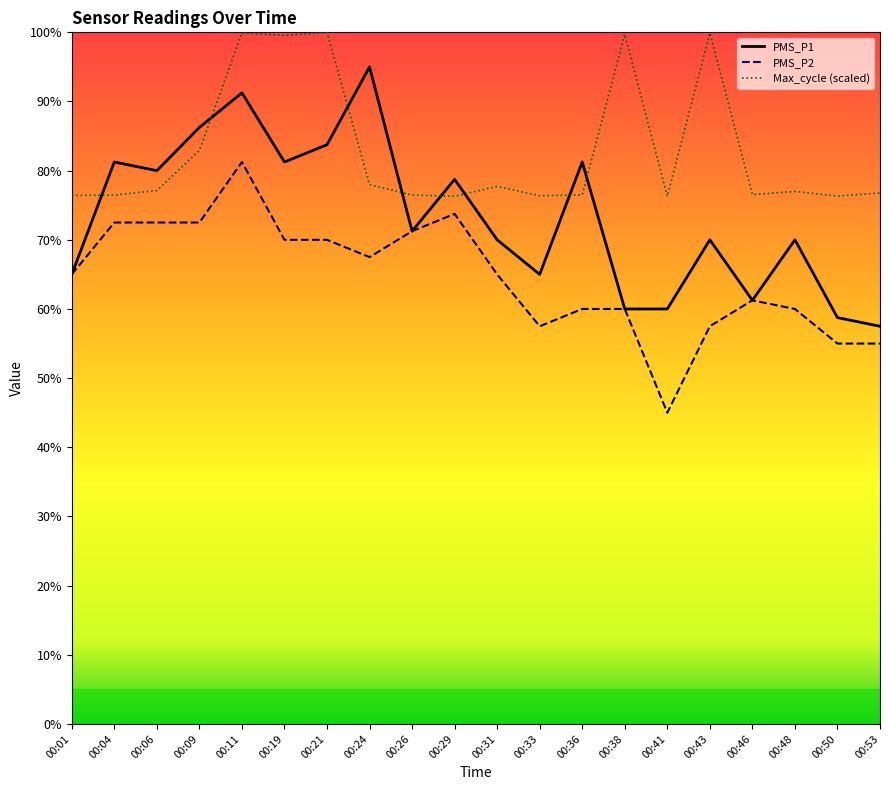

Where is the first local minimum for Max_cycle (scaled)?

00:19